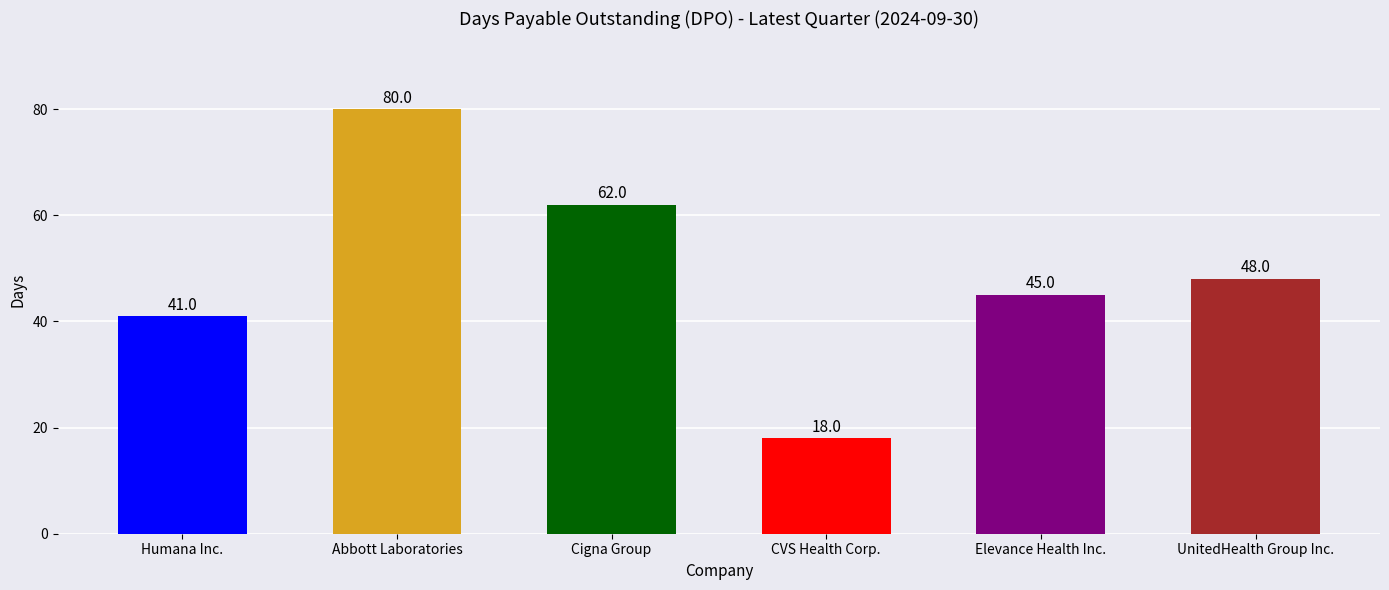

What is the label of the 3rd bar from the right?

CVS Health Corp.